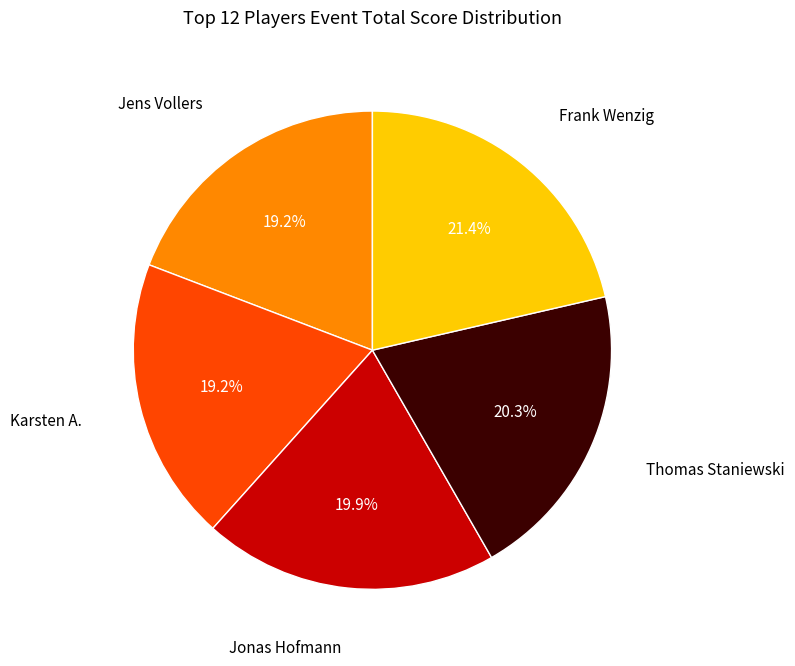

Is there any slice that represents more than half of the pie?

No